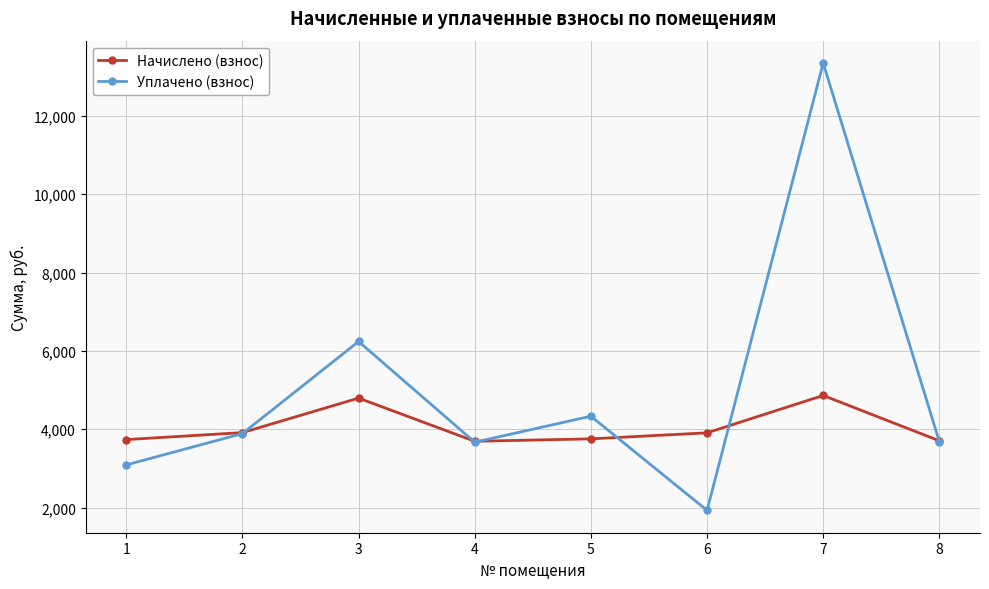

True or false: Уплачено (взнос) has more than 1 interior local peaks.

True